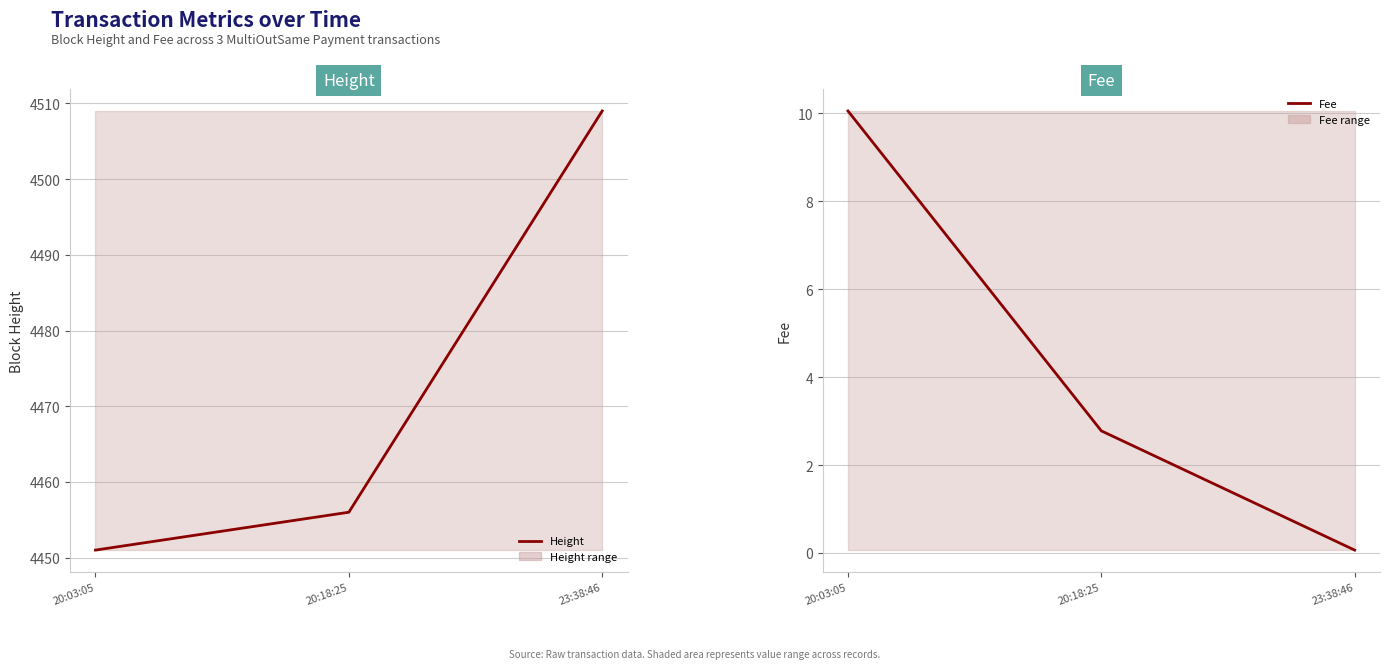

How many lines are shown in the chart?

2